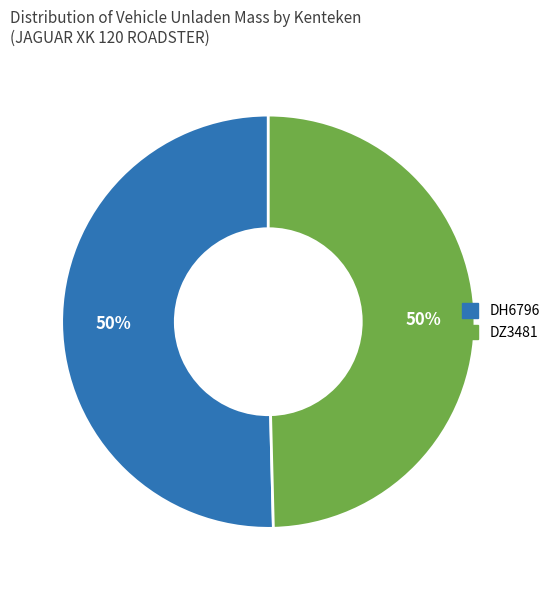

What percentage is the DH6796 slice, to the nearest percent?

50%